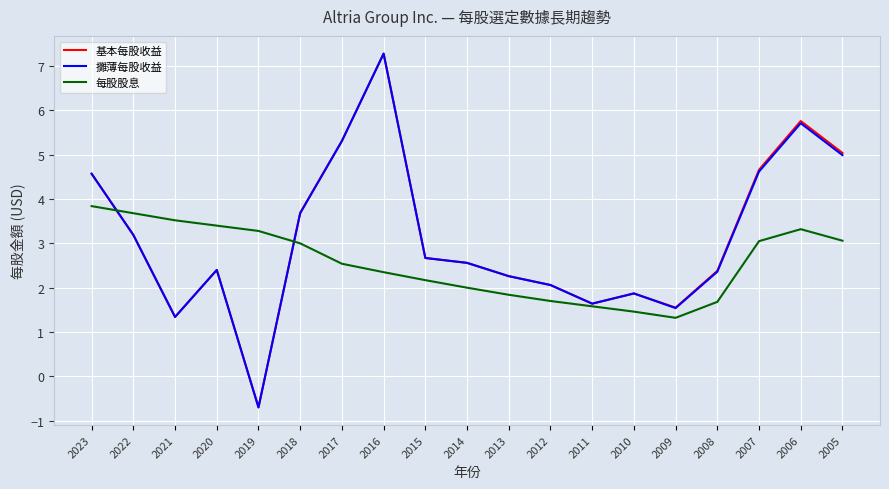

True or false: 每股股息 and 攤薄每股收益 cross at least once.

True